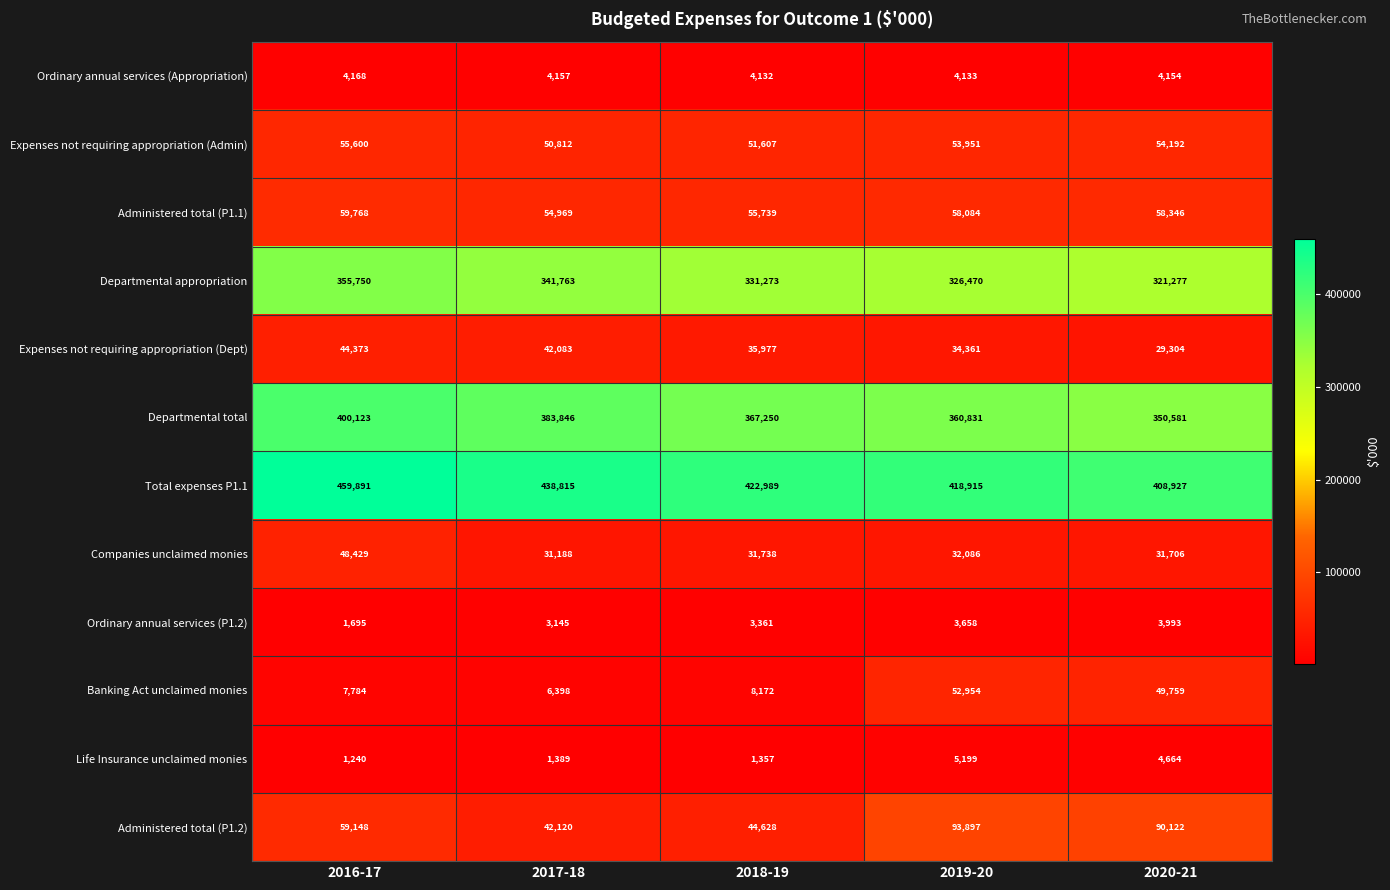

Rank the series at 2020-21 from lowest to highest value.

Ordinary annual services (P1.2), Ordinary annual services (Appropriation), Life Insurance unclaimed monies, Expenses not requiring appropriation (Dept), Companies unclaimed monies, Banking Act unclaimed monies, Expenses not requiring appropriation (Admin), Administered total (P1.1), Administered total (P1.2), Departmental appropriation, Departmental total, Total expenses P1.1